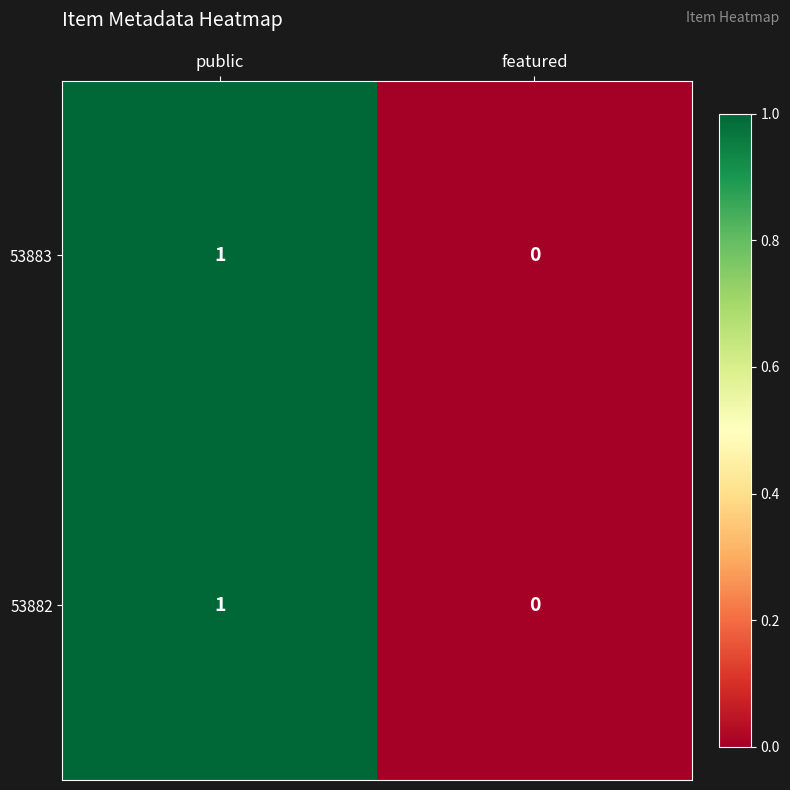

What is the total value across all series at public?

2